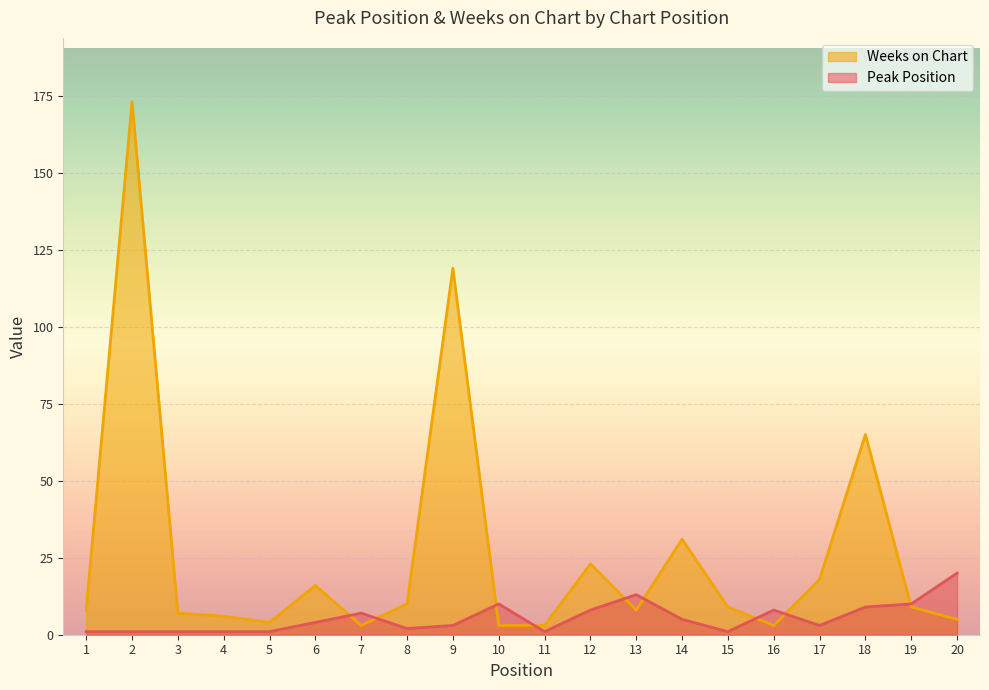

What is the value of the Peak Position point at the 16th from the left?

8